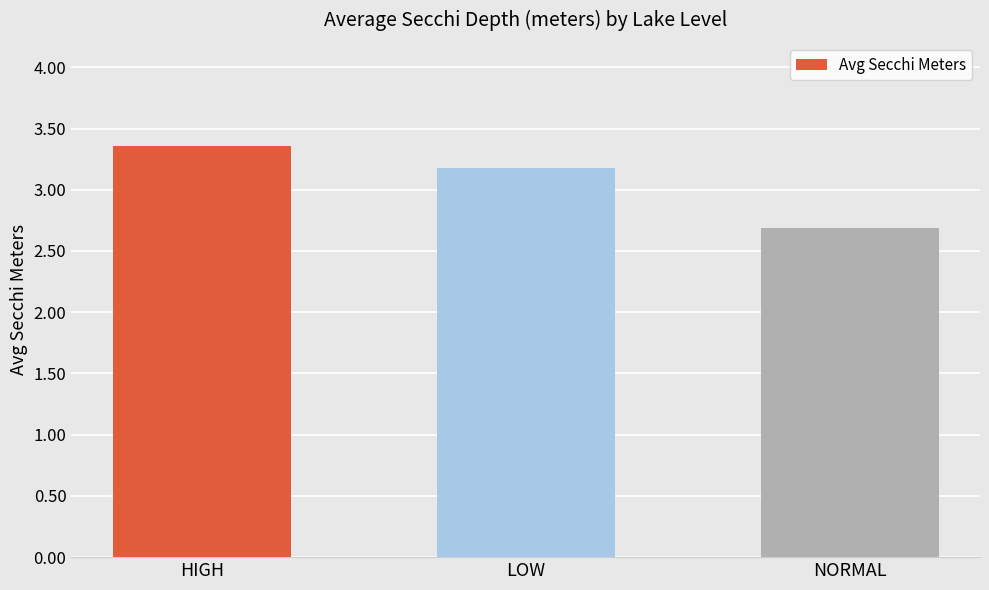

Are the bars horizontal?

No